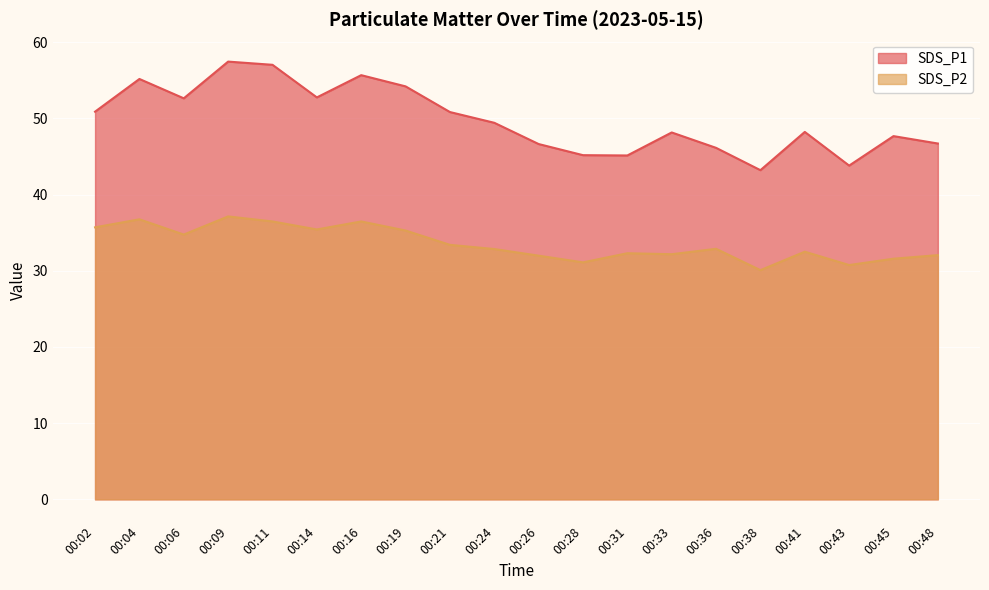

What is the value of the SDS_P2 point at the 10th from the left?

32.9